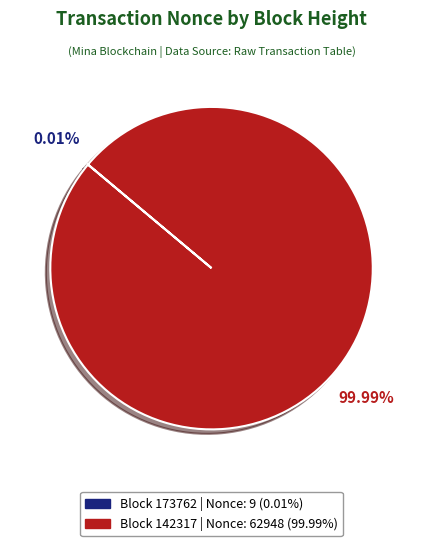

Is there a majority slice in this chart?

Yes